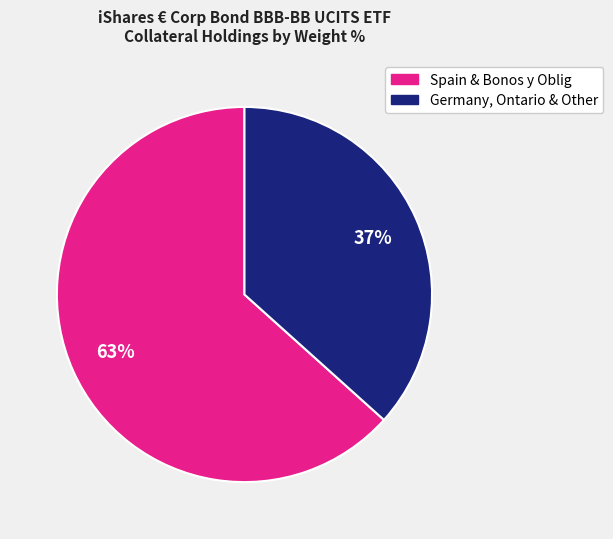

Does any single category account for the majority?

Yes